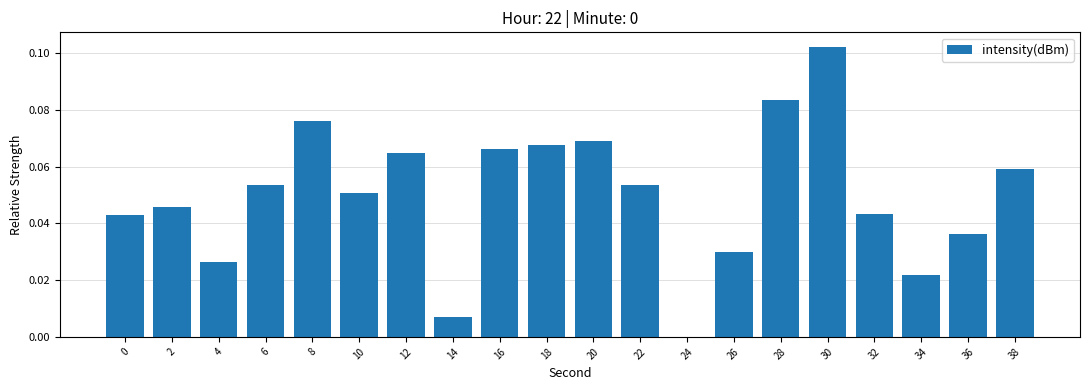

Between 12 and 20, which is larger?

20